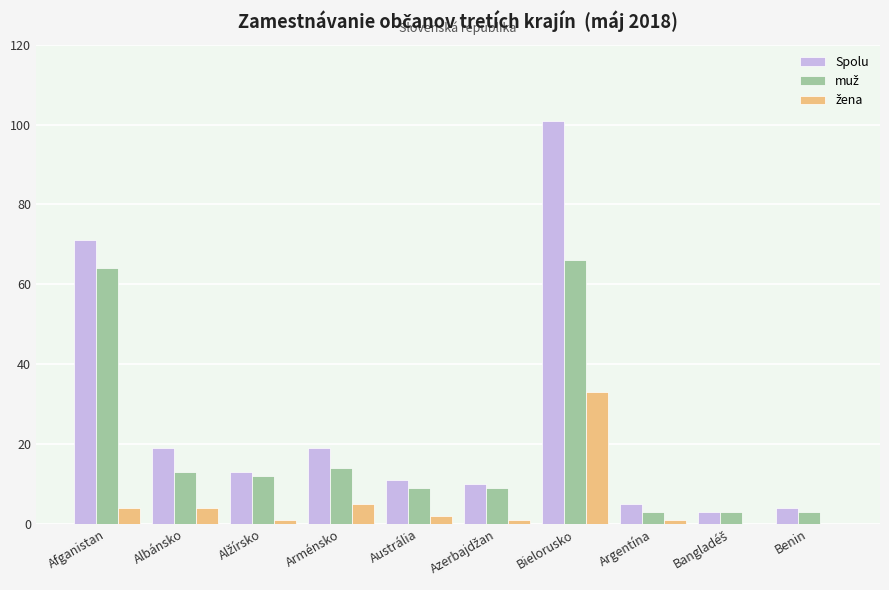

True or false: Spolu has a value of 34 at Albánsko.

False